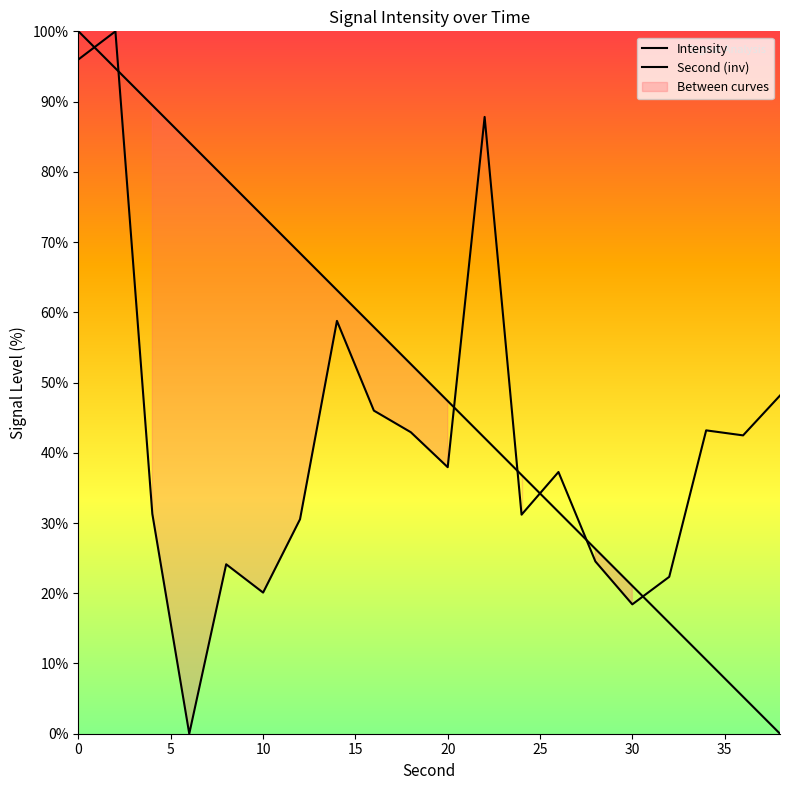

Which series ends up on top after the final intersection of Second (inv) and Intensity?

Intensity